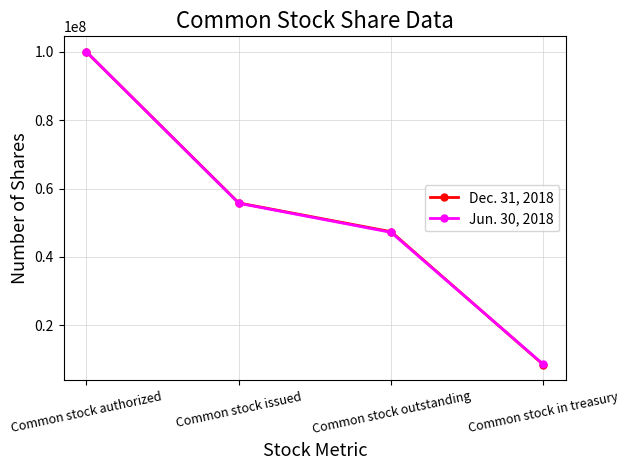

What is the total value across all series at Common stock outstanding?

94571943